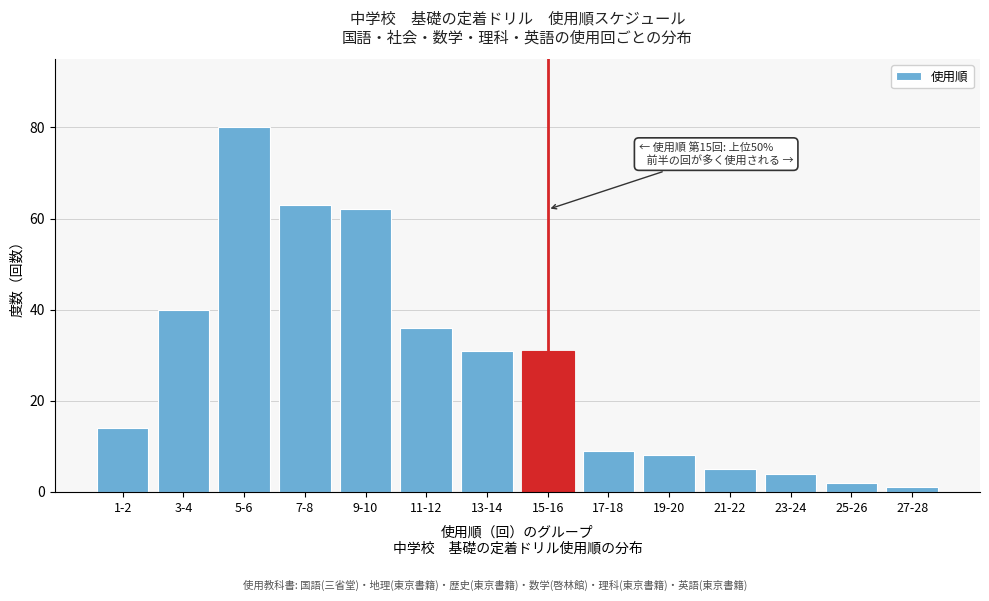

Reading left to right, what are all the values shown in this chart?

14	40	80	63	62	36	31	31	9	8	5	4	2	1